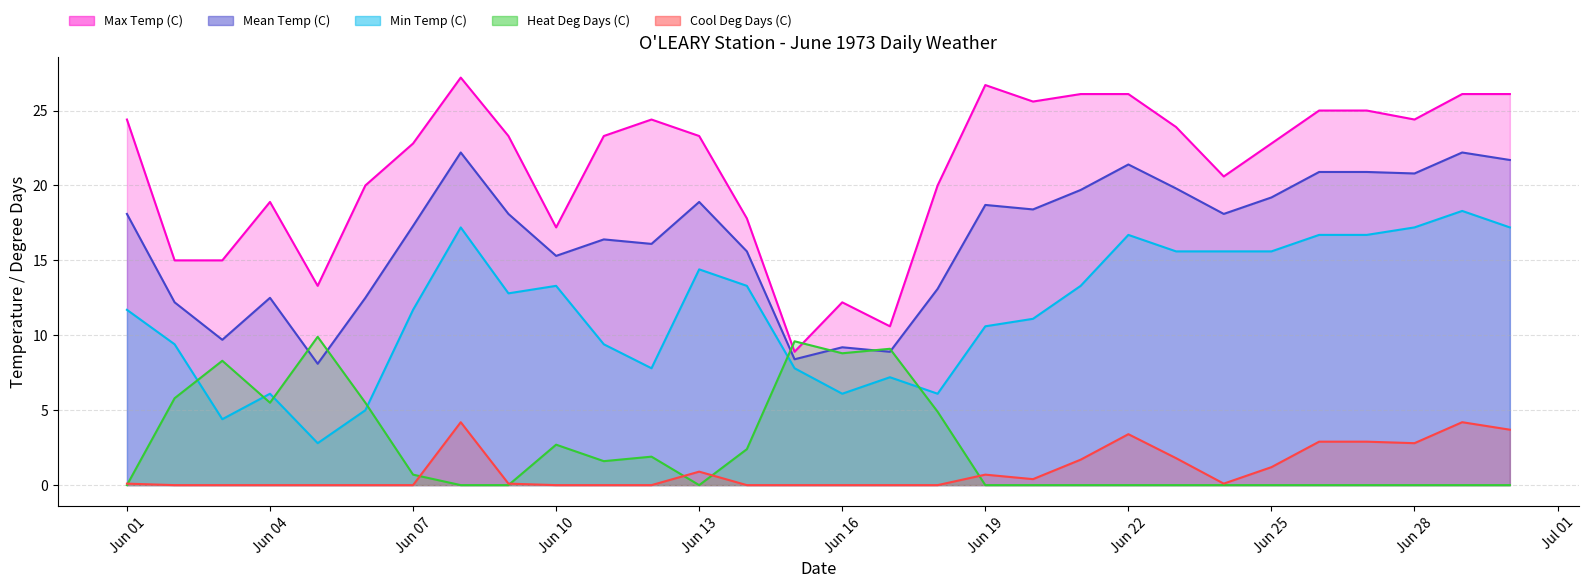

Which series changed the most between 1973-06-14 and 1973-06-15?

Max Temp (C)